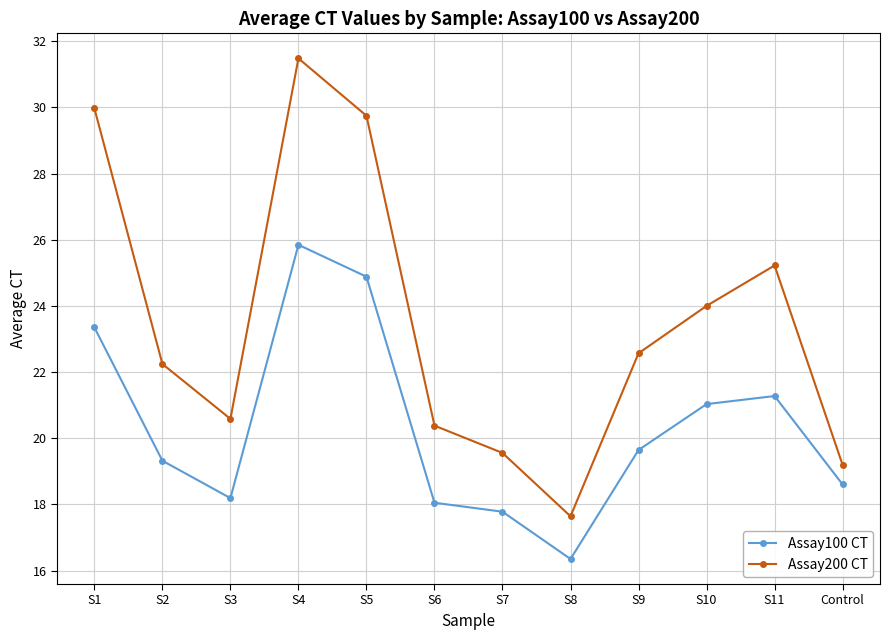

What is the difference between the maximum and minimum values in the Assay200 CT series?

13.8